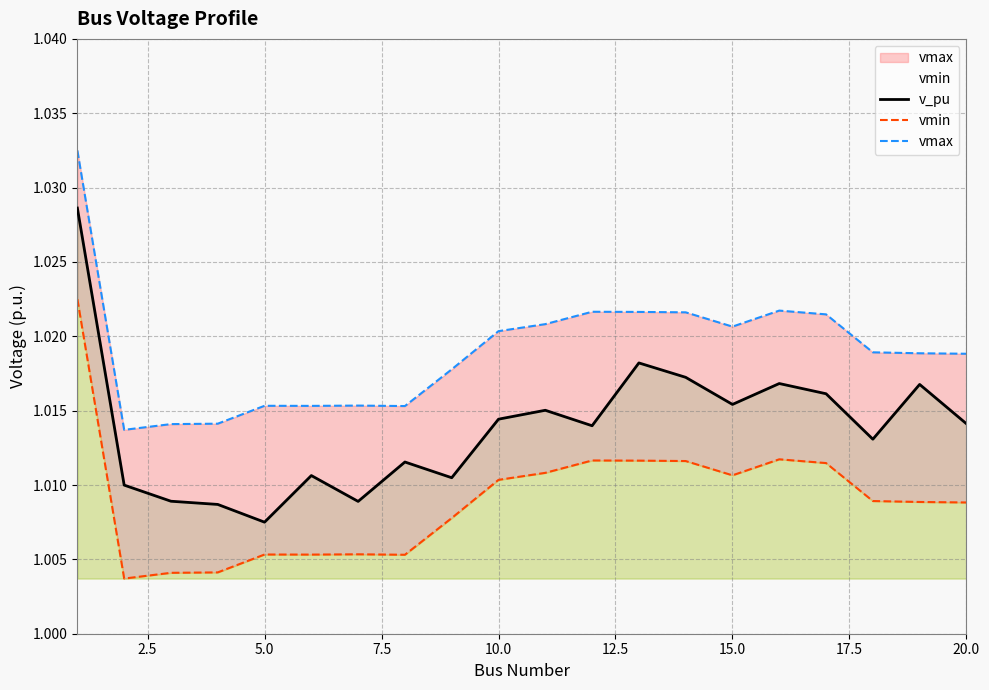

Where is v_pu nearest to the value 1?

5.0